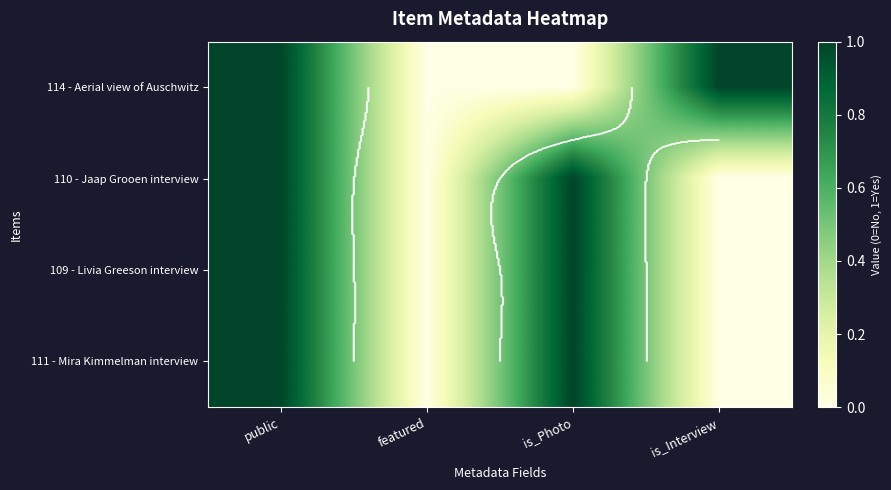

Which label corresponds to the largest value in the chart?

public